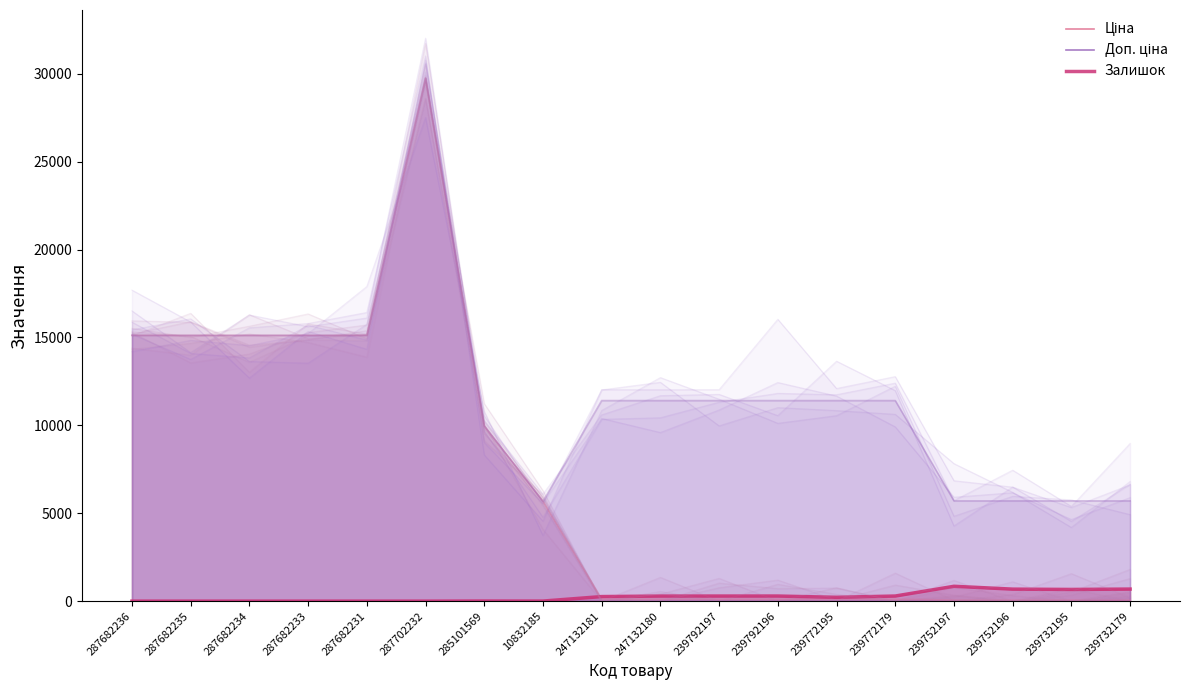

What is the sum of the Залишок values at 239732179 and 287682231?

686.0